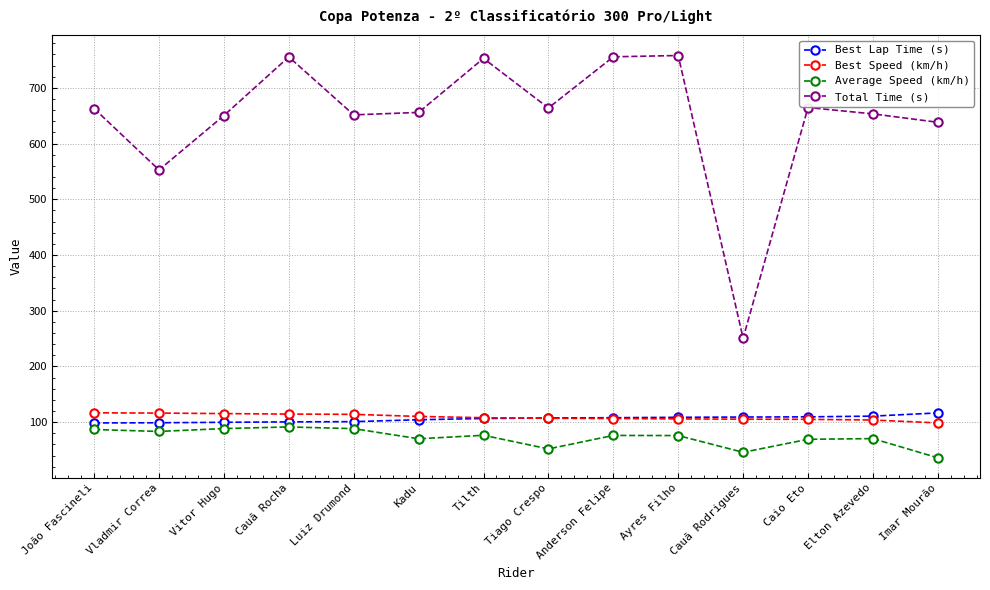

True or false: Average Speed (km/h) and Best Lap Time (s) cross at least once.

False